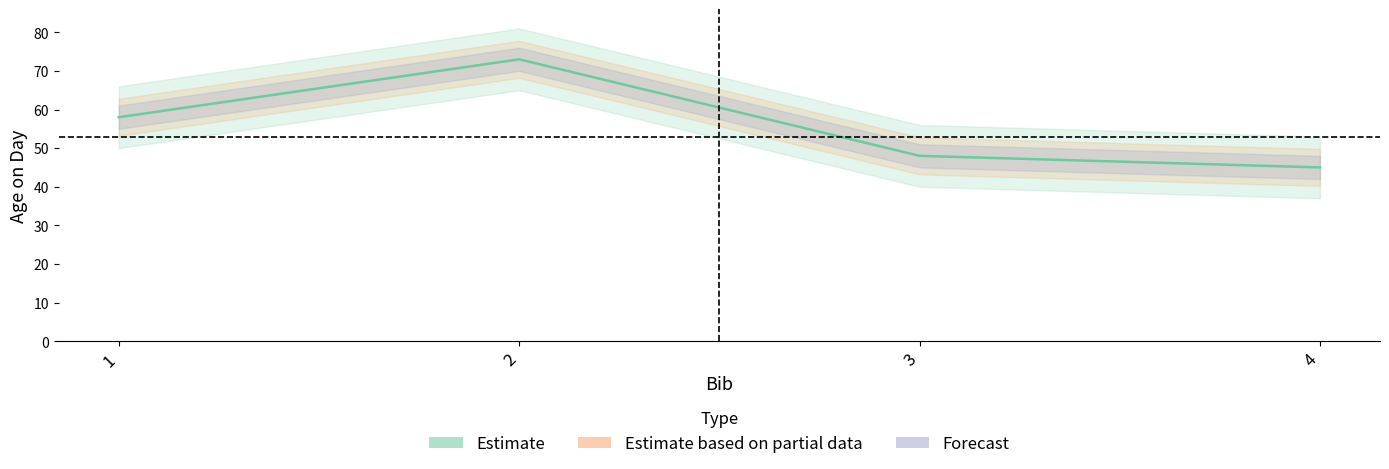

Is it true that the value at 4 is 45?

True